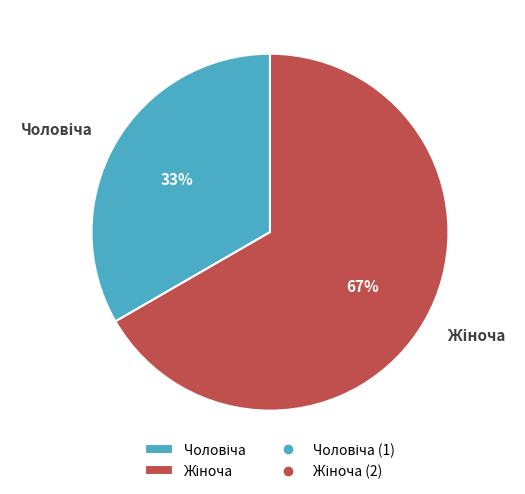

Is there a majority slice in this chart?

Yes